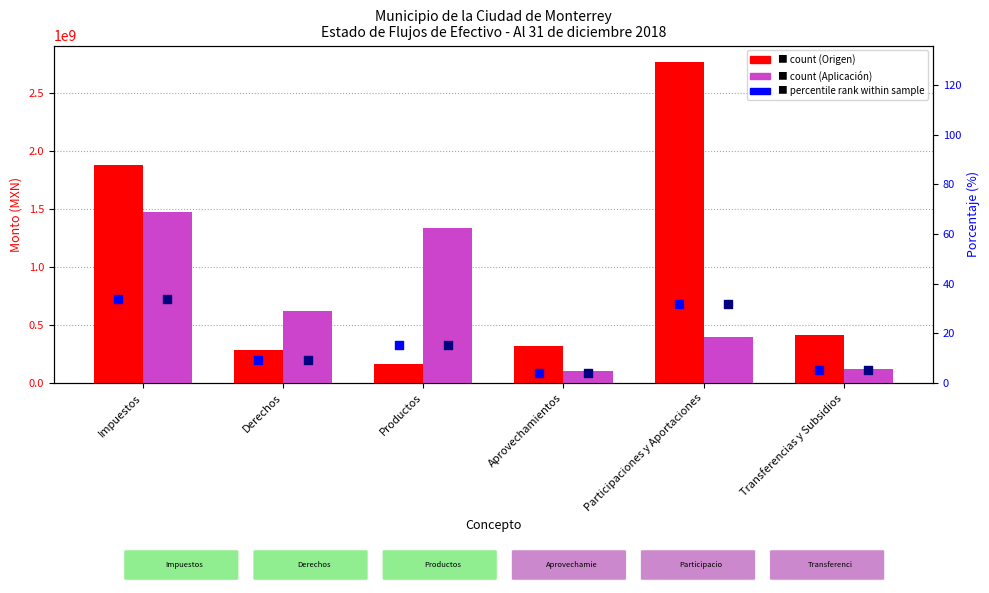

Which series contains the lowest Y value?

% relativo Origen